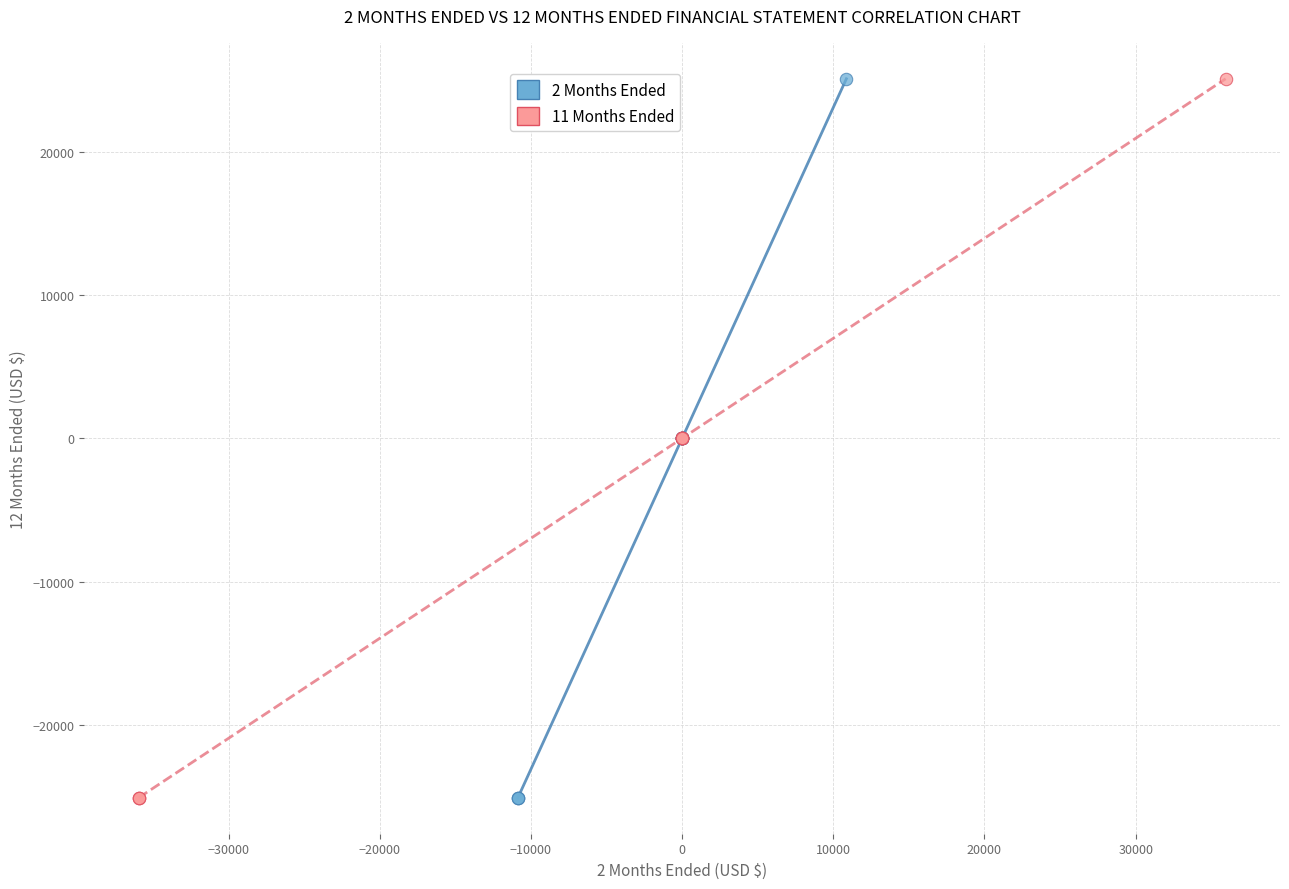

What are all the series names shown in the legend?

2 Months Ended, 11 Months Ended